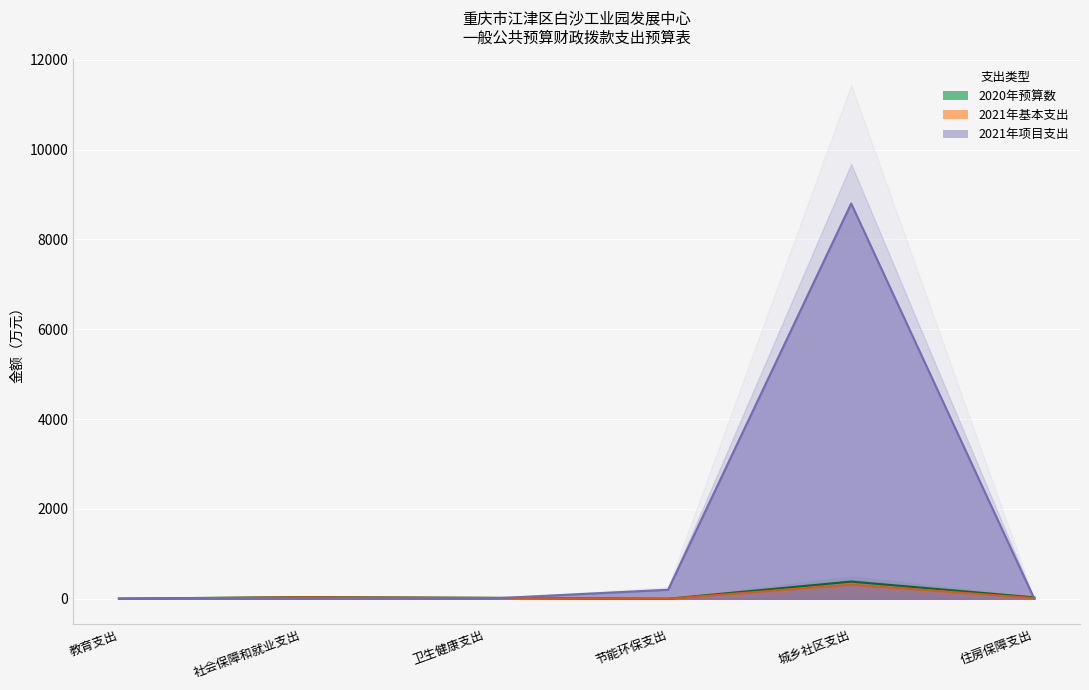

What is the spread (max minus min) of values at 社会保障和就业支出?

37.9